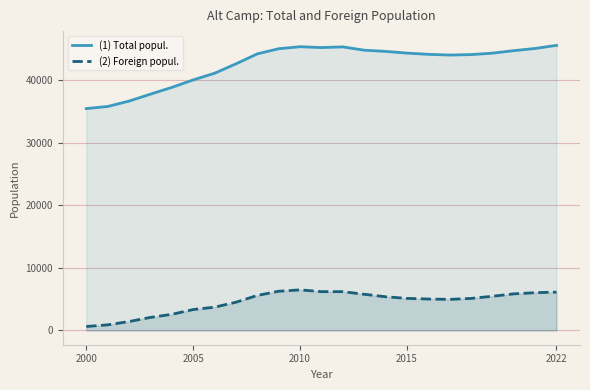

Is it true that (1) Total popul. equals 23178 at 2022?

False